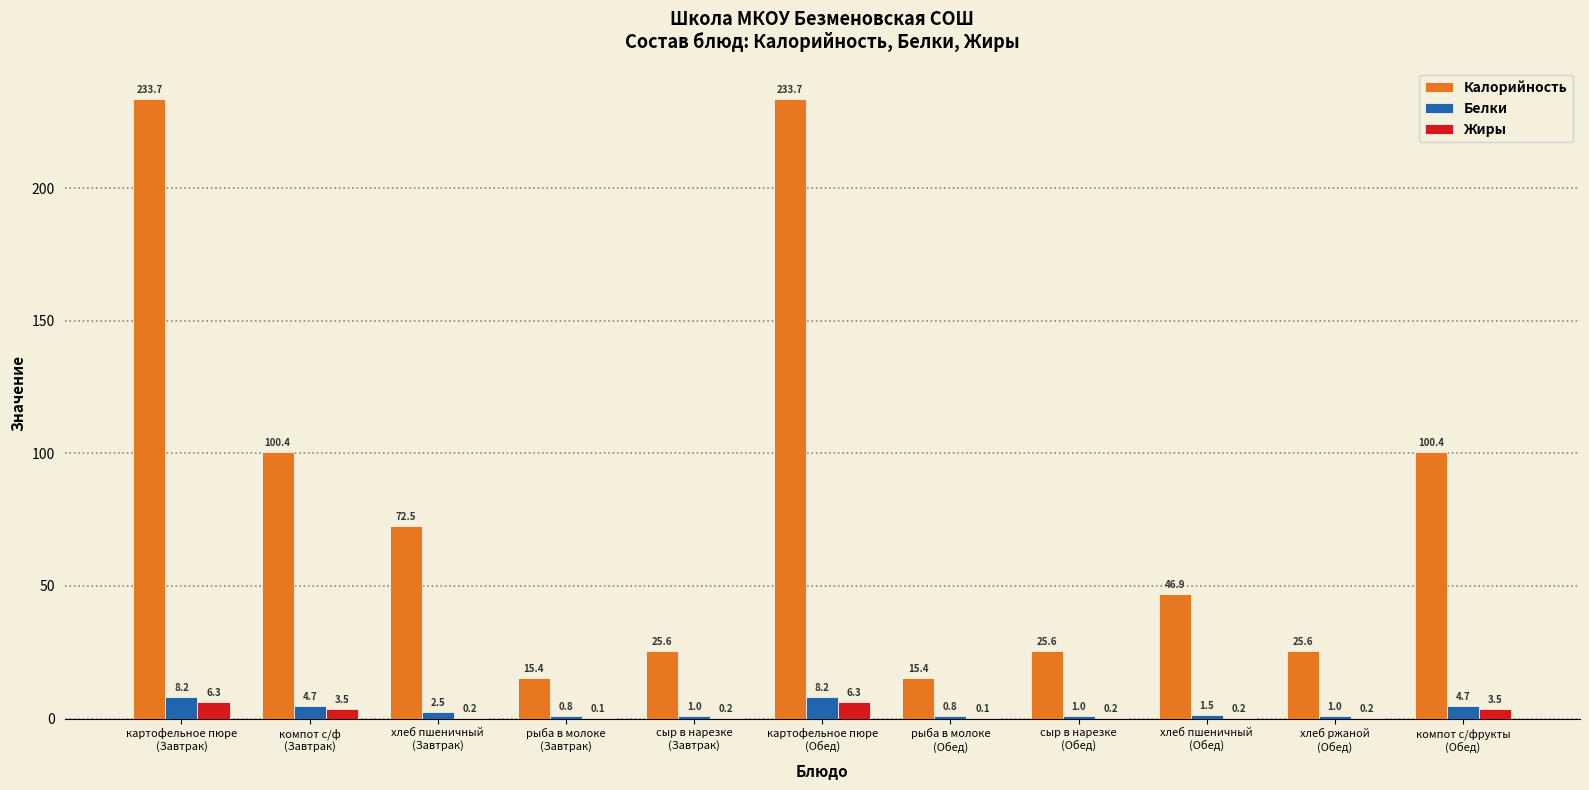

What is the sum of all Жиры values?

20.8